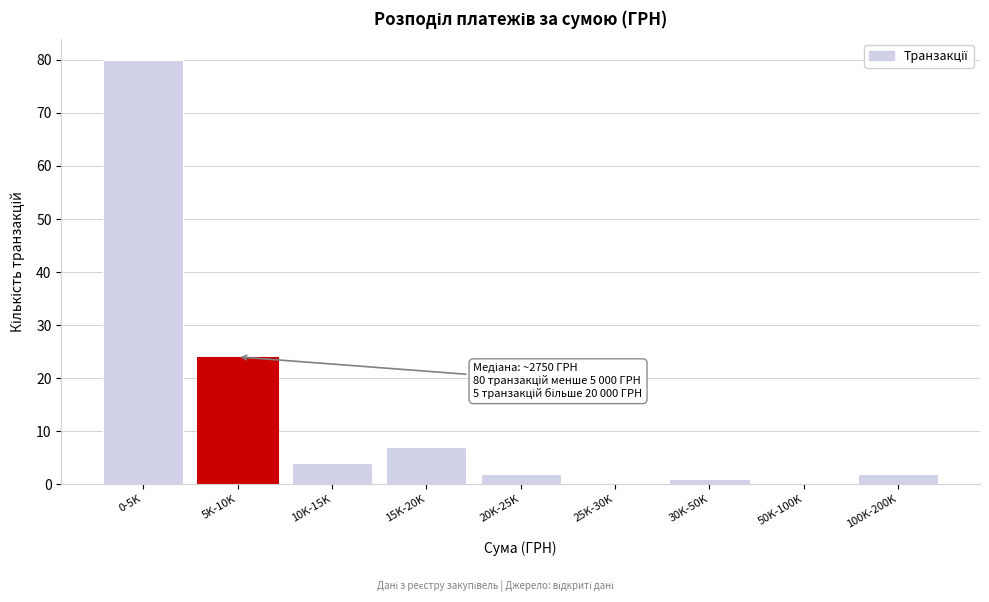

Reading left to right, extract all data points from this chart.

0-5K=80	5K-10K=24	10K-15K=4	15K-20K=7	20K-25K=2	25K-30K=0	30K-50K=1	50K-100K=0	100K-200K=2